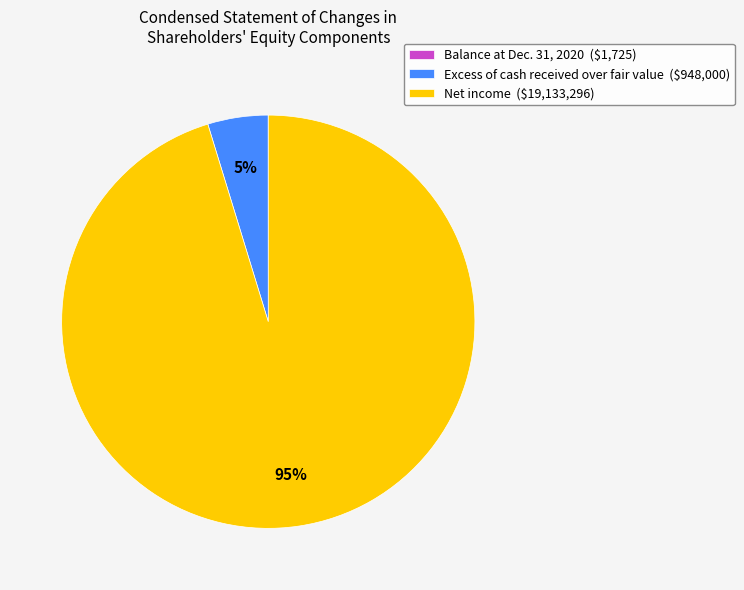

Is there a majority slice in this chart?

Yes